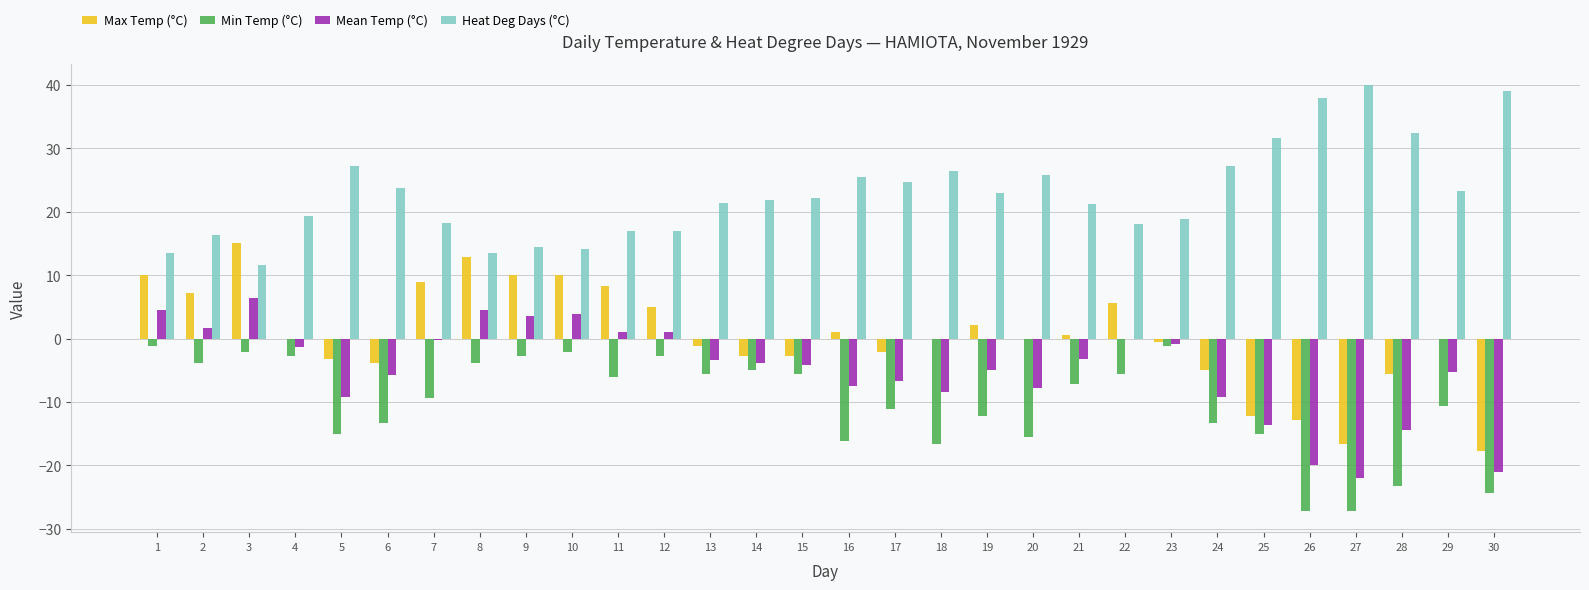

What is the maximum value shown in the chart?

40.0